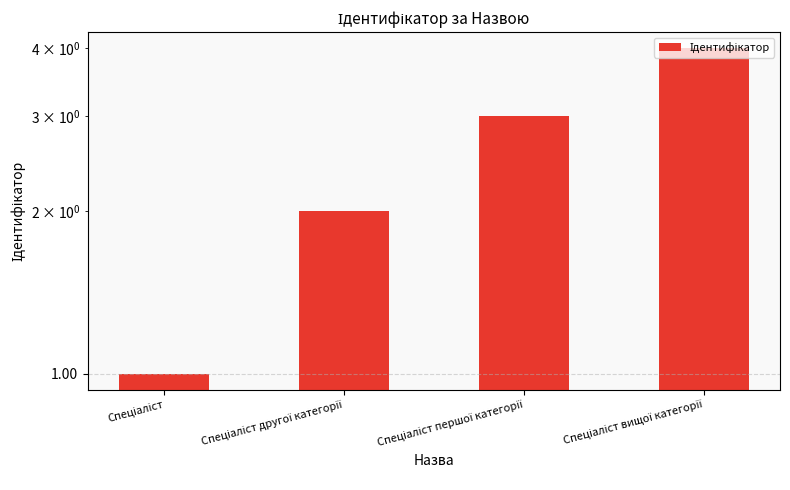

What is the difference between the maximum and minimum values?

3